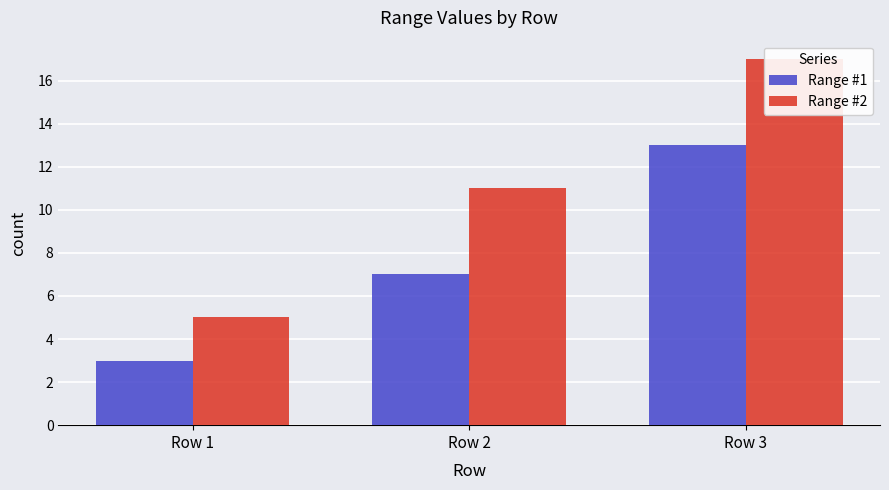

Which label corresponds to the largest value in the chart?

Row 3